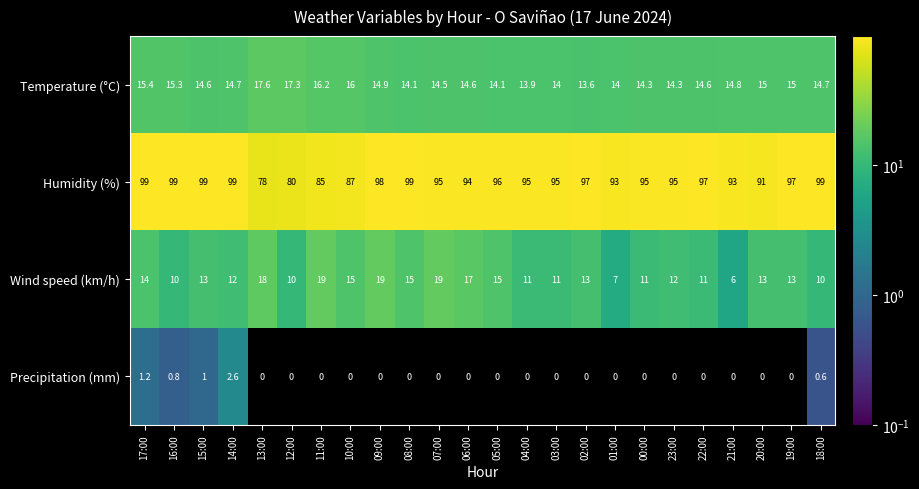

Rank the series at 19:00 from highest to lowest value.

Humidity (%), Temperature (°C), Wind speed (km/h), Precipitation (mm)